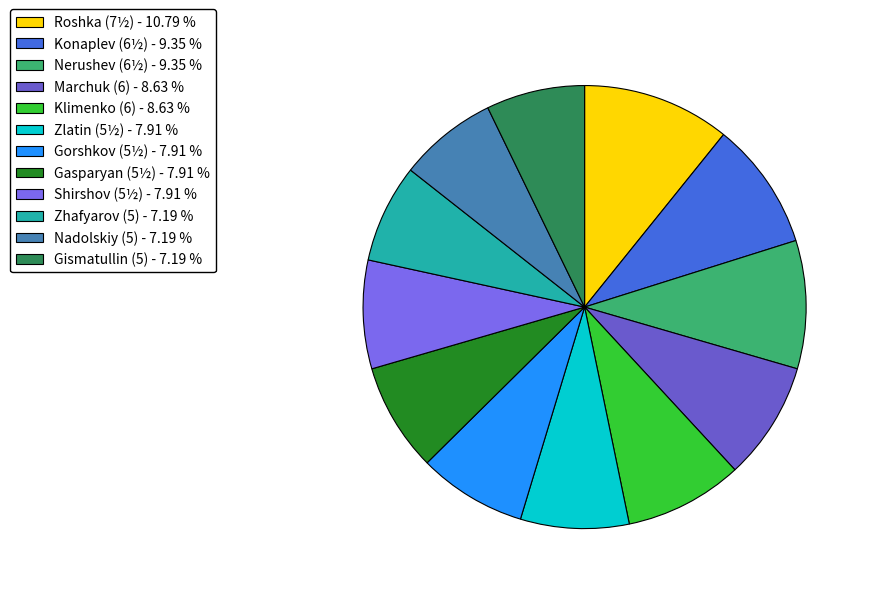

To the nearest percent, what is the average slice percentage?

8%